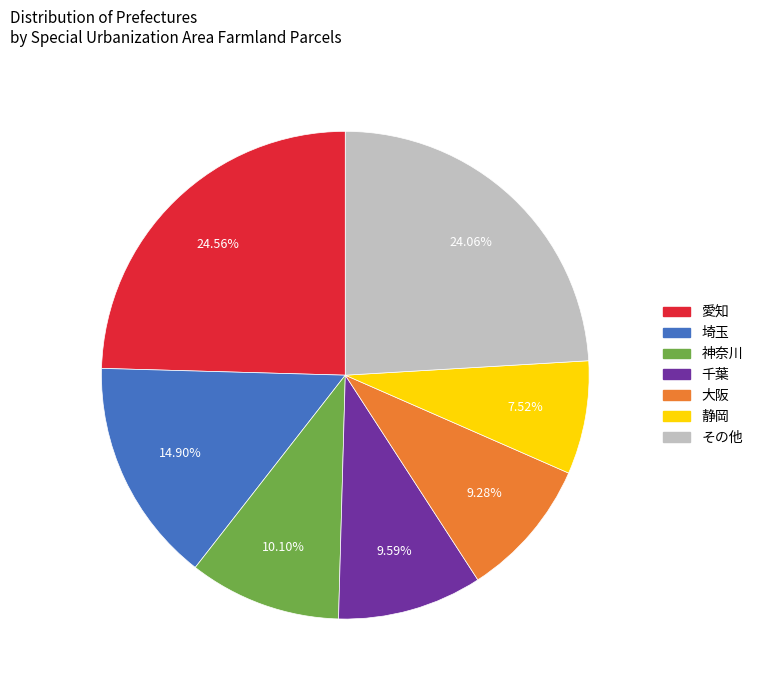

Does any single category account for the majority?

No